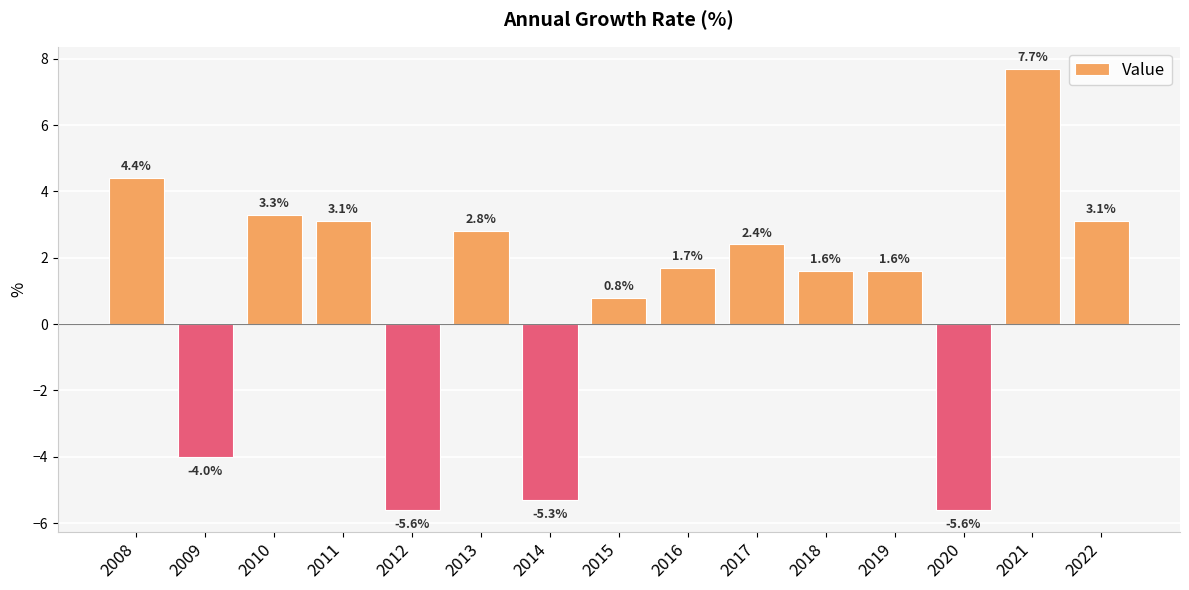

At which label does the data first exceed 1?

2008